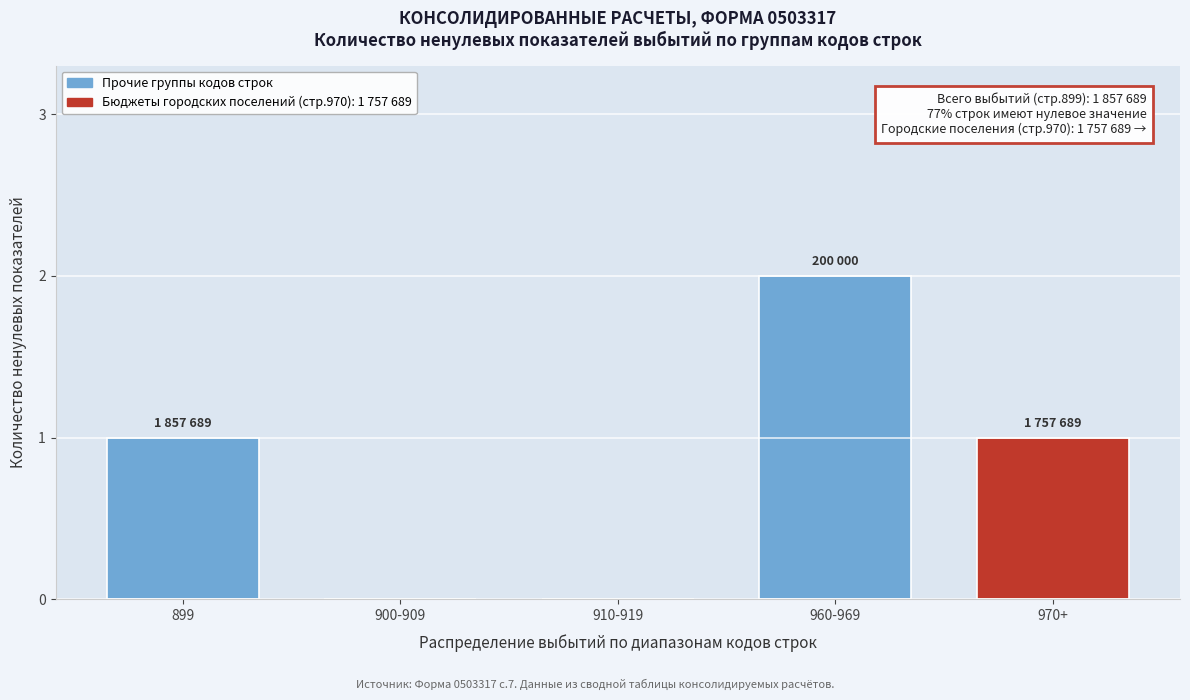

Reading left to right, list all the values displayed in this chart.

899=1	900-909=0	910-919=0	960-969=2	970+=1